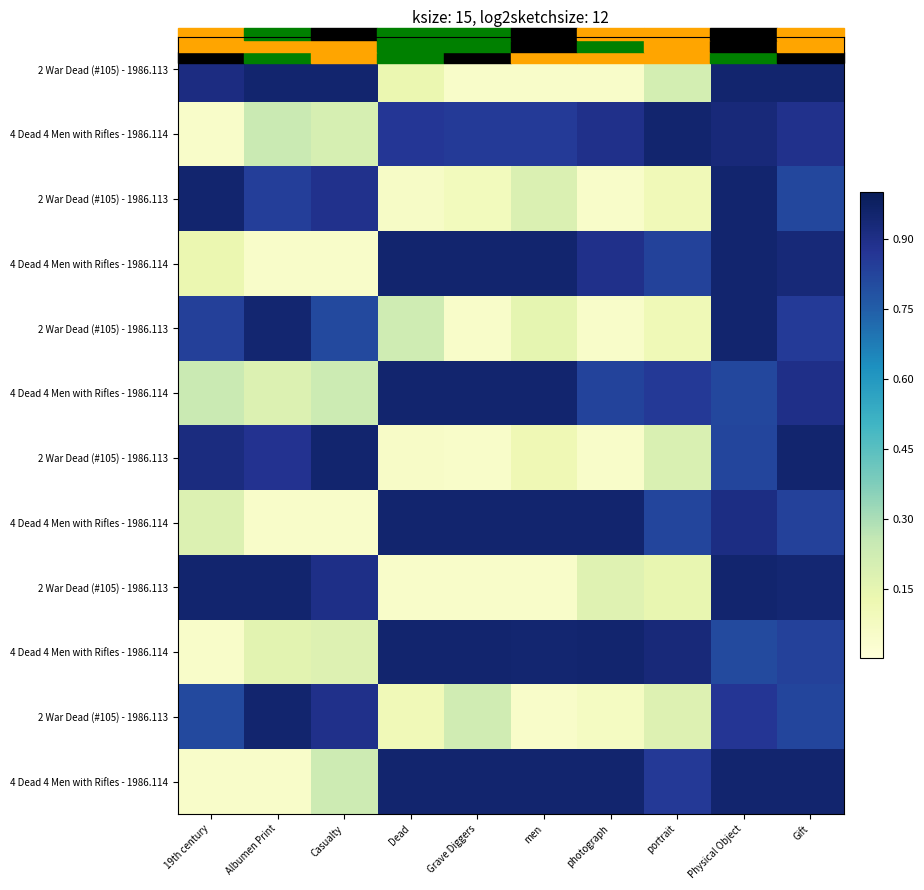

Which category has the highest value across all series?

Albumen Print